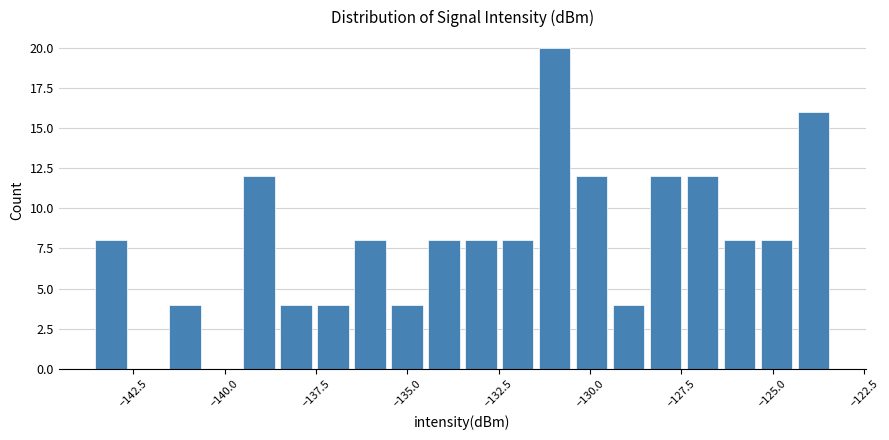

Around what value on the x-axis is the tallest bar? Give the approximate position of its centre, as read against the axis.

-131.0